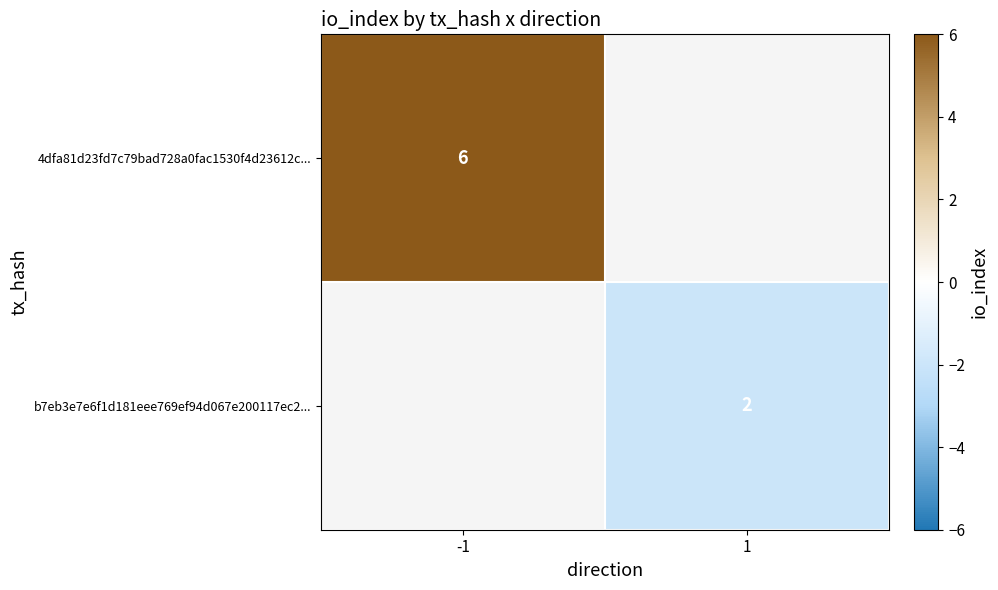

Which has a higher value, 1 or -1?

-1